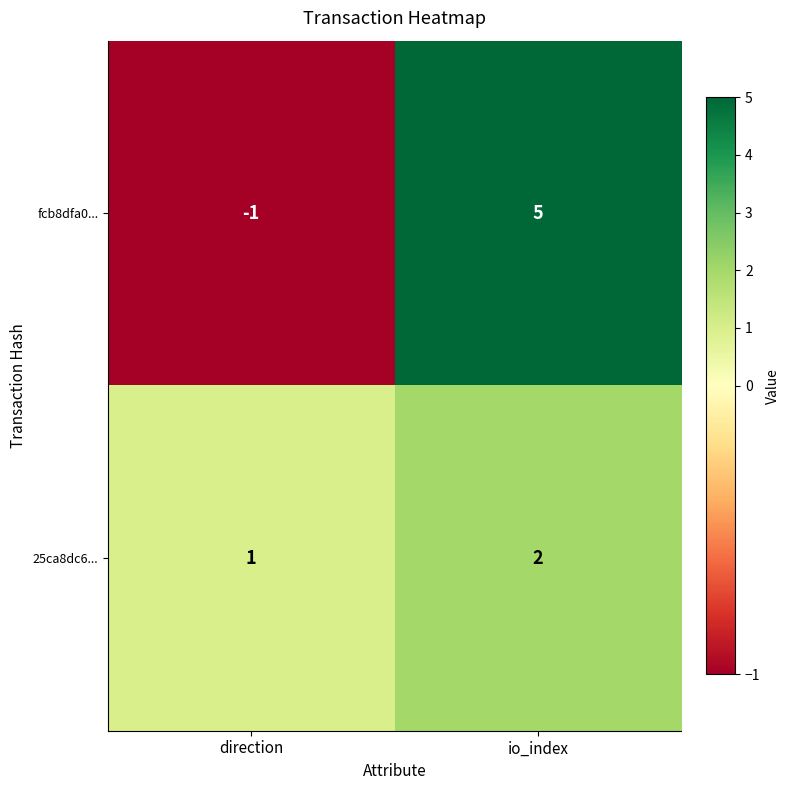

What is the sum of the 25ca8dc6... values at io_index and direction?

3